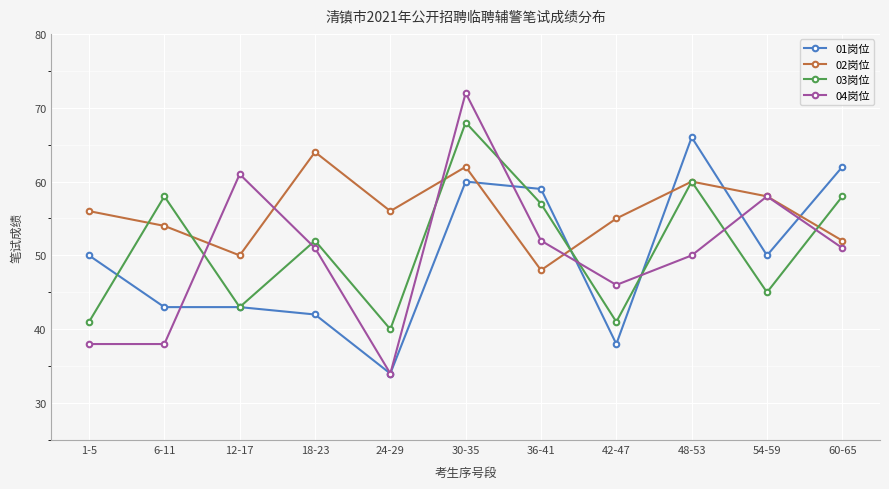

Is the value of 04岗位 at 24-29 greater than the value of 02岗位 at 36-41?

No